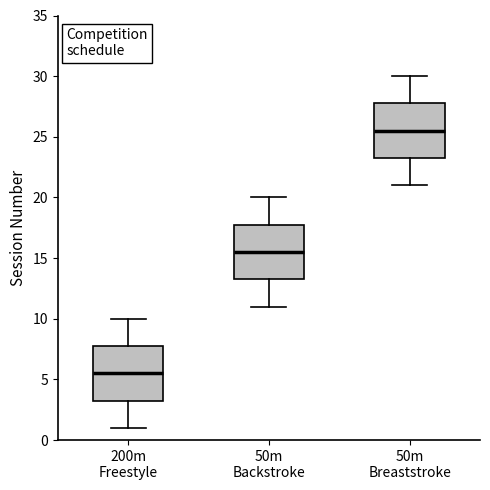

Where is the lower edge of the box for 50m Breaststroke on the y-axis? The values are not printed on the chart, so give them approximately, as read against the axis.

23.5